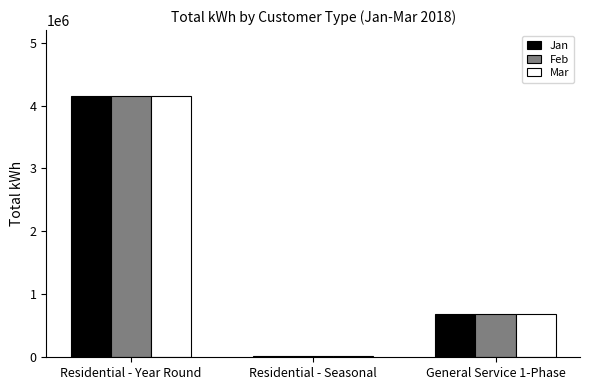

What is the label of the 3rd bar from the left?

General Service 1-Phase